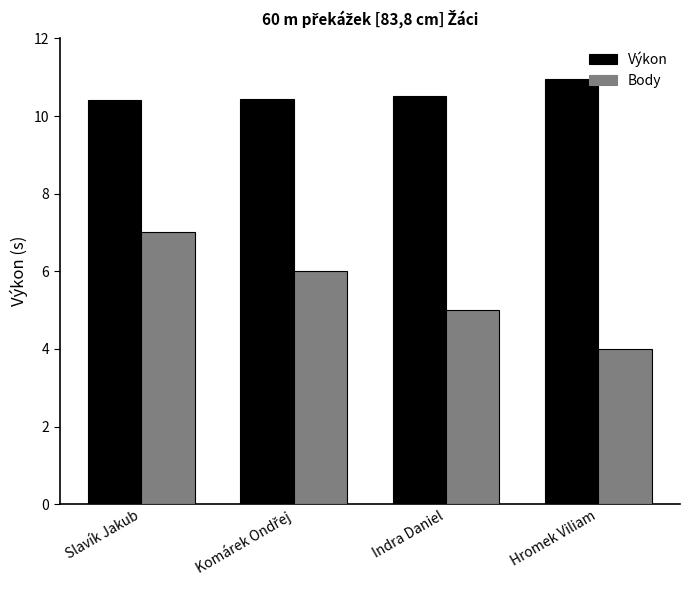

Which category has the highest value across all series?

Hromek Viliam